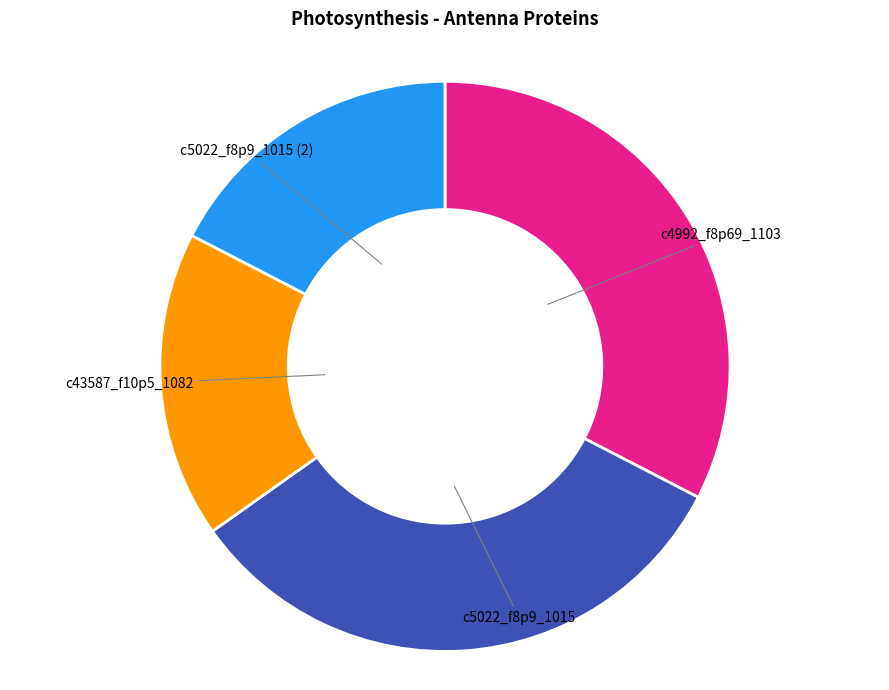

Does c5022_f8p9_1015 (2) represent more than half of the total?

No